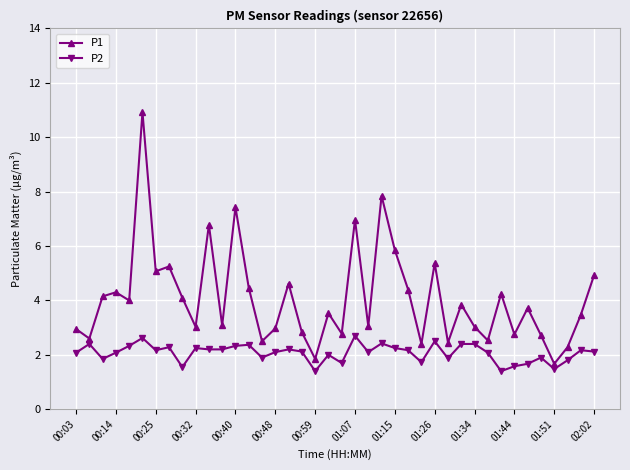

Which series has the largest total across all categories?

P1